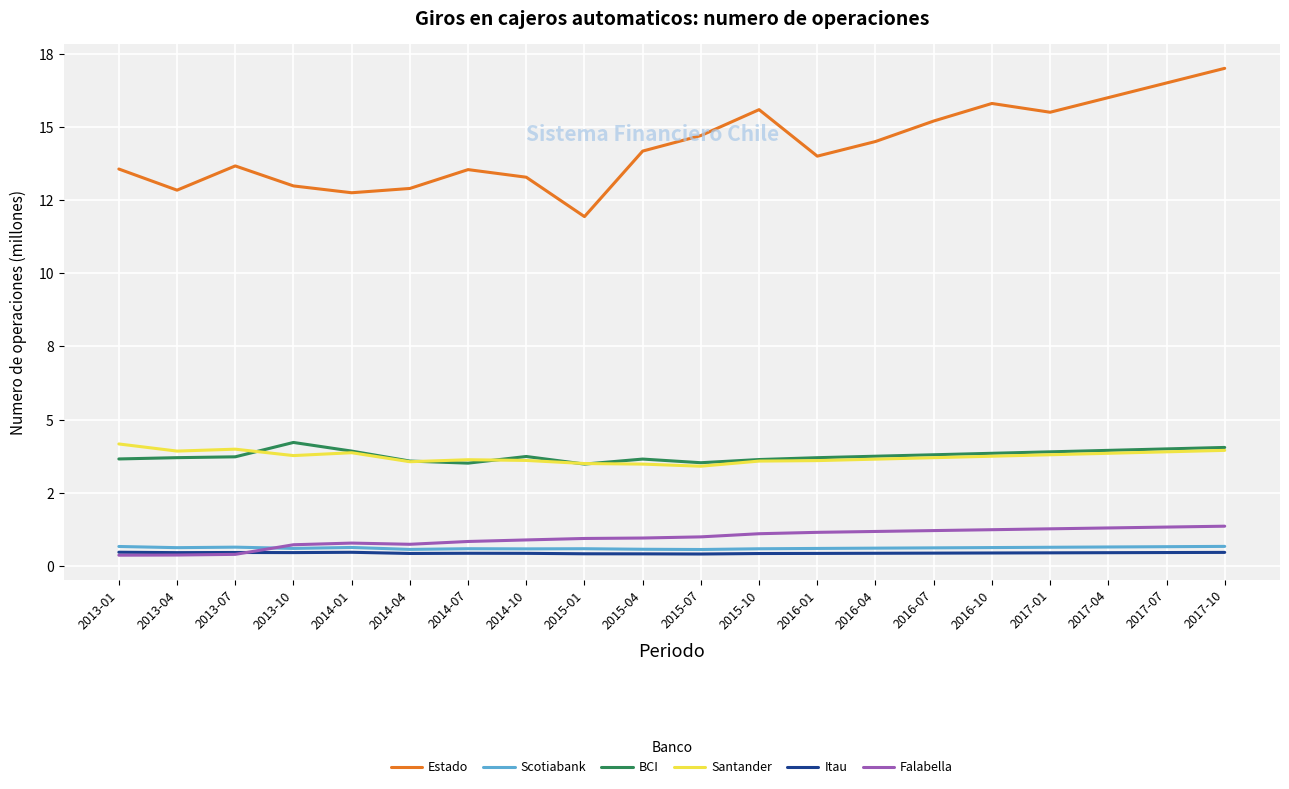

Is this an area chart (filled region under the line)?

No